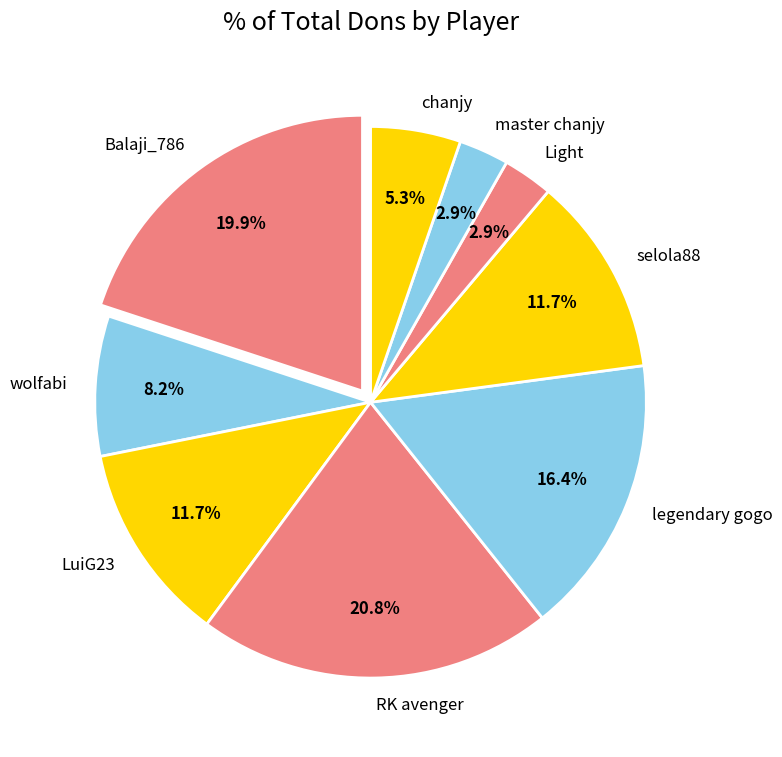

Does any single category account for the majority?

No